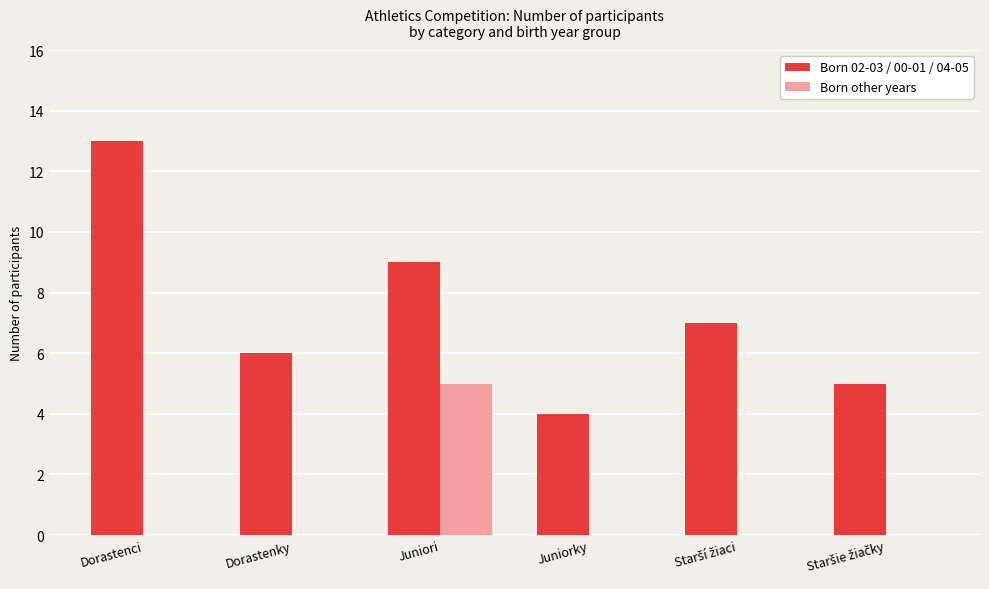

What is the greatest value displayed?

13